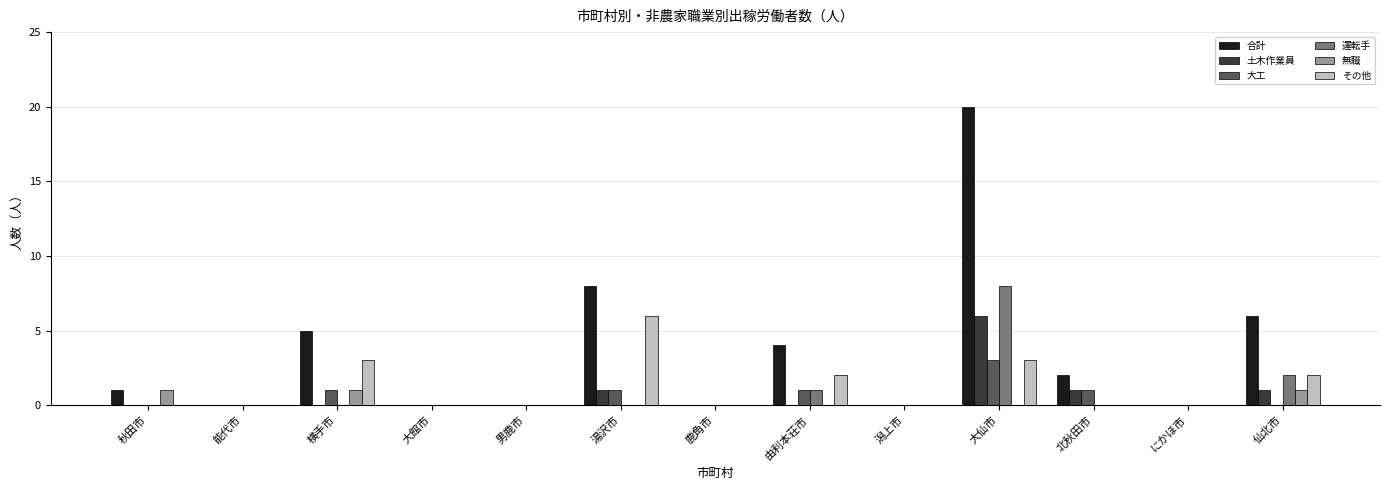

The value of 大工 at 仙北市 is -2. True or false?

False